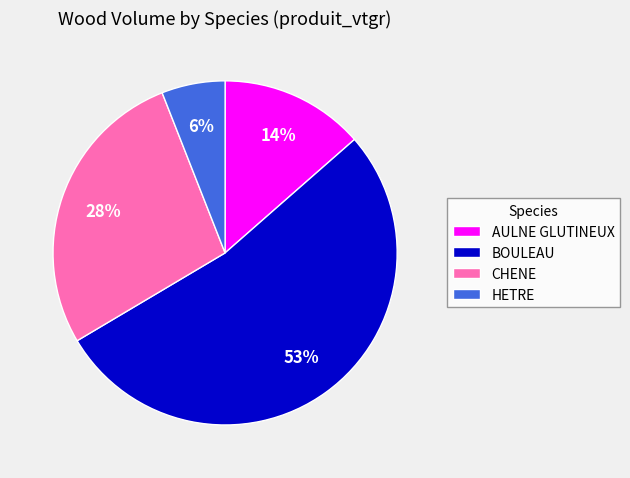

Is the sum of AULNE GLUTINEUX and HETRE greater than half?

No